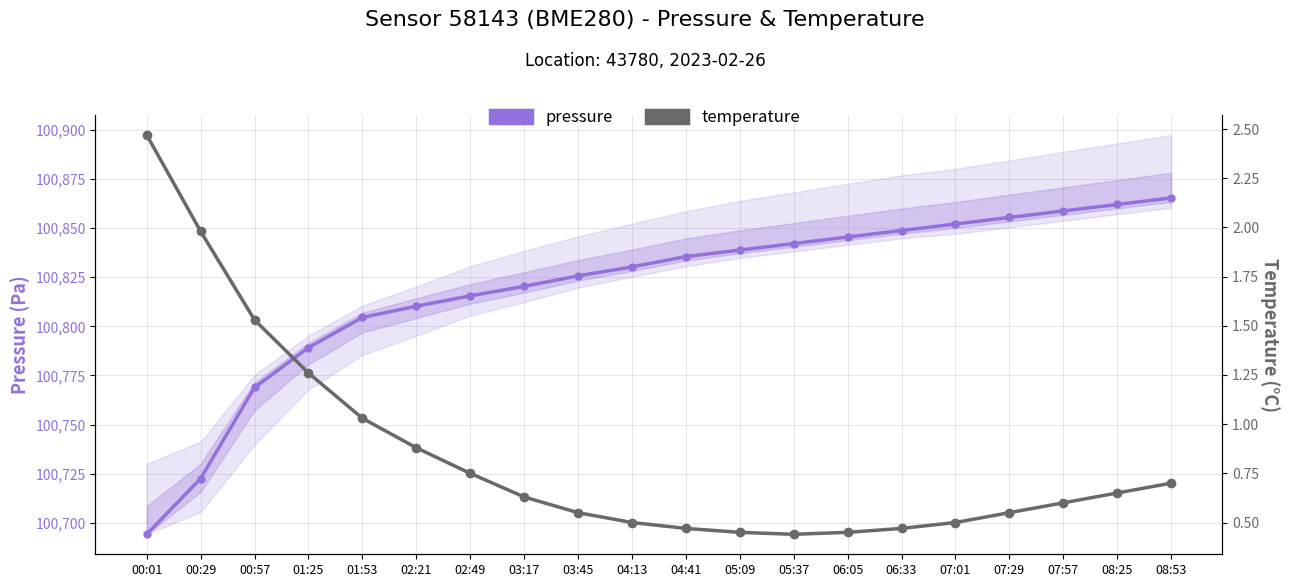

True or false: pressure and temperature intersect in this chart.

False